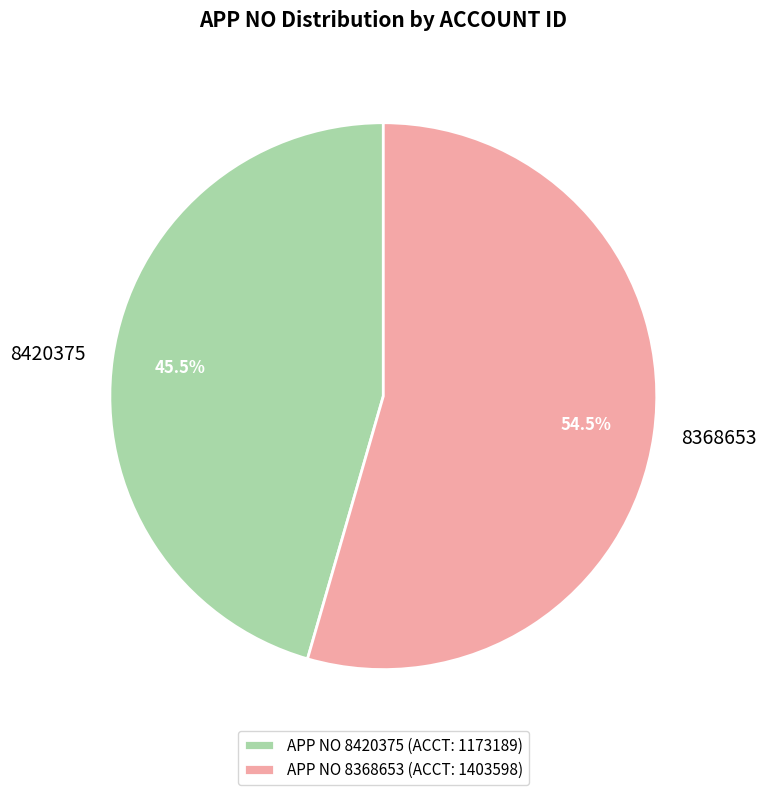

True or false: 8368653 accounts for 60% of the total.

False